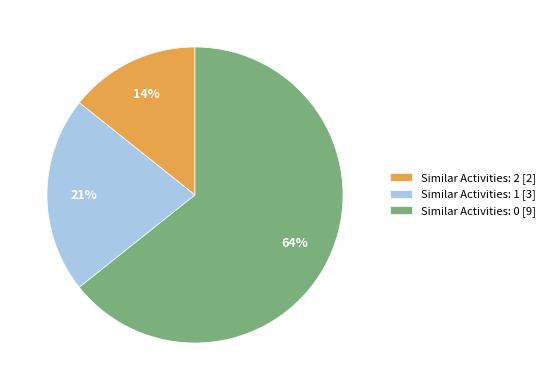

Which has a higher value, Similar Activities: 0 [9] or Similar Activities: 2 [2]?

Similar Activities: 0 [9]